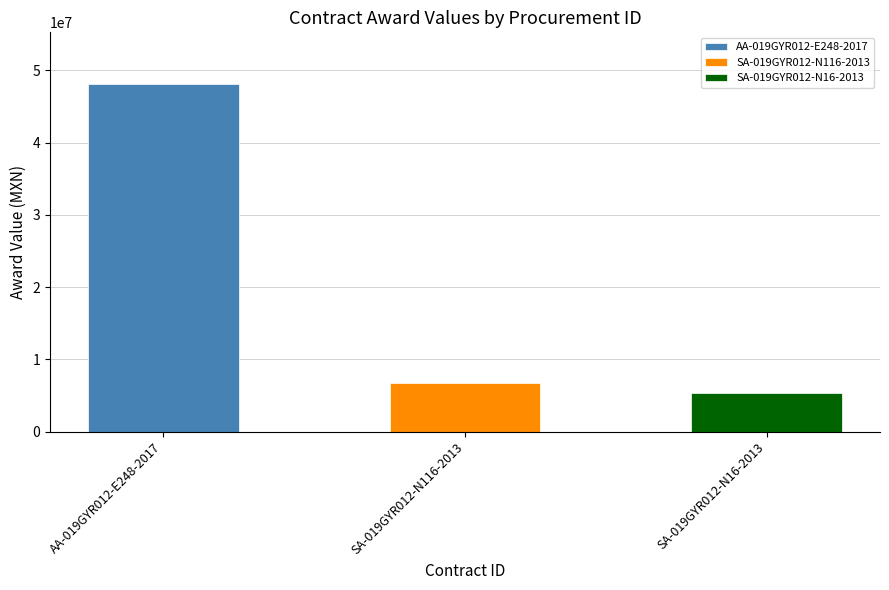

Reading left to right, extract all data points from this chart.

48060345.0	6673275.5	5335221.9